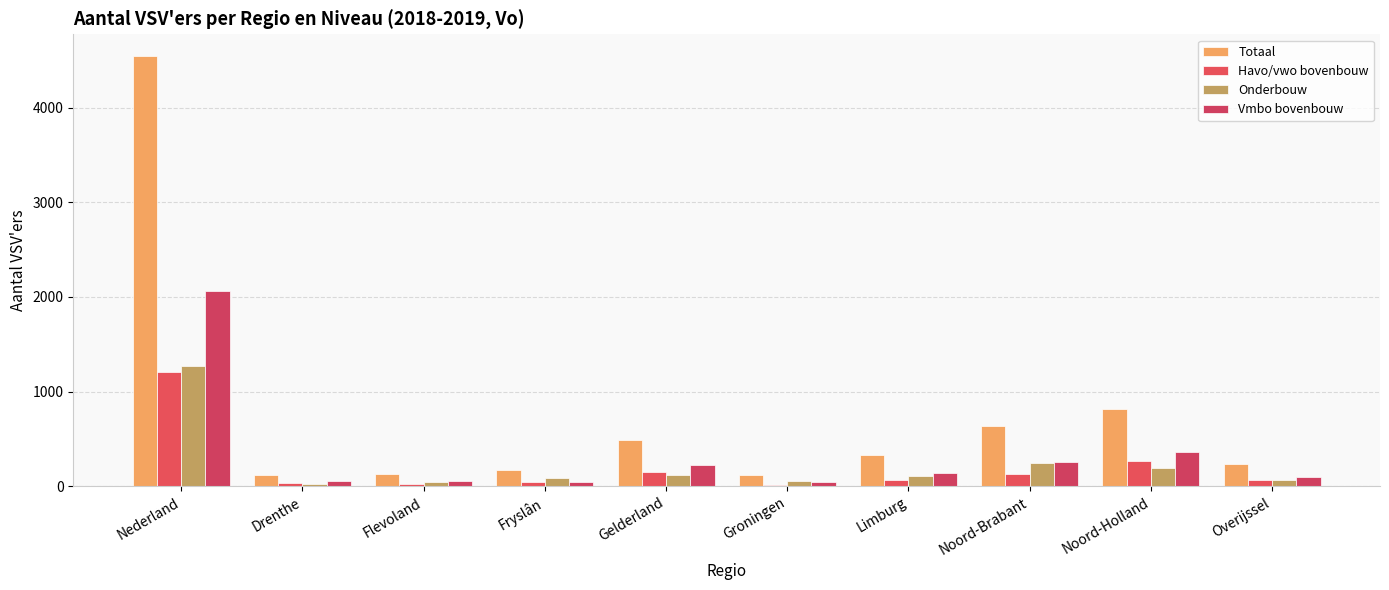

At which label is Onderbouw closest to 649?

Noord-Brabant